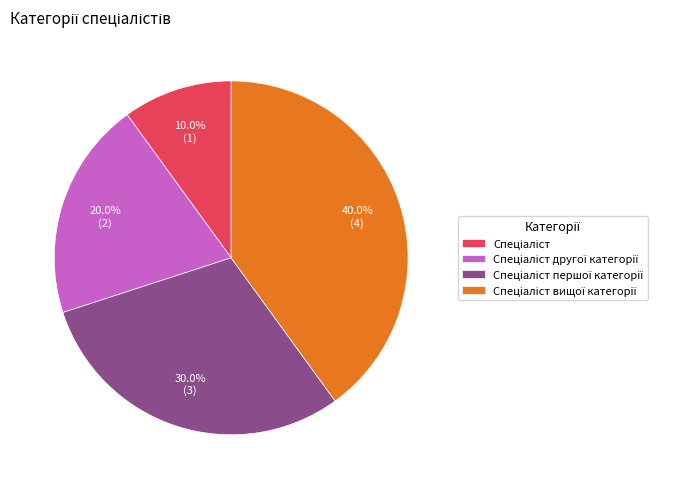

Does any single category account for the majority?

No